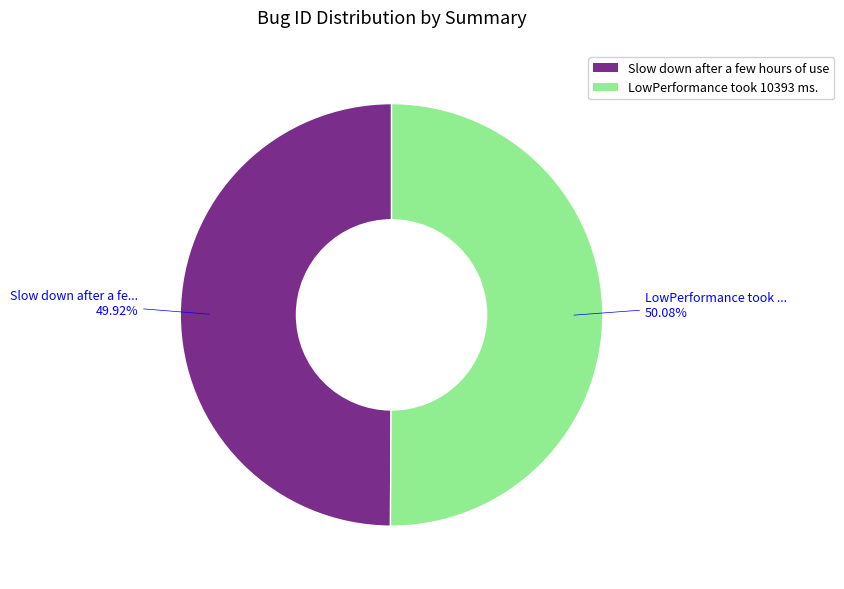

To the nearest percent, what portion does LowPerformance took 10393 ms. represent?

50%